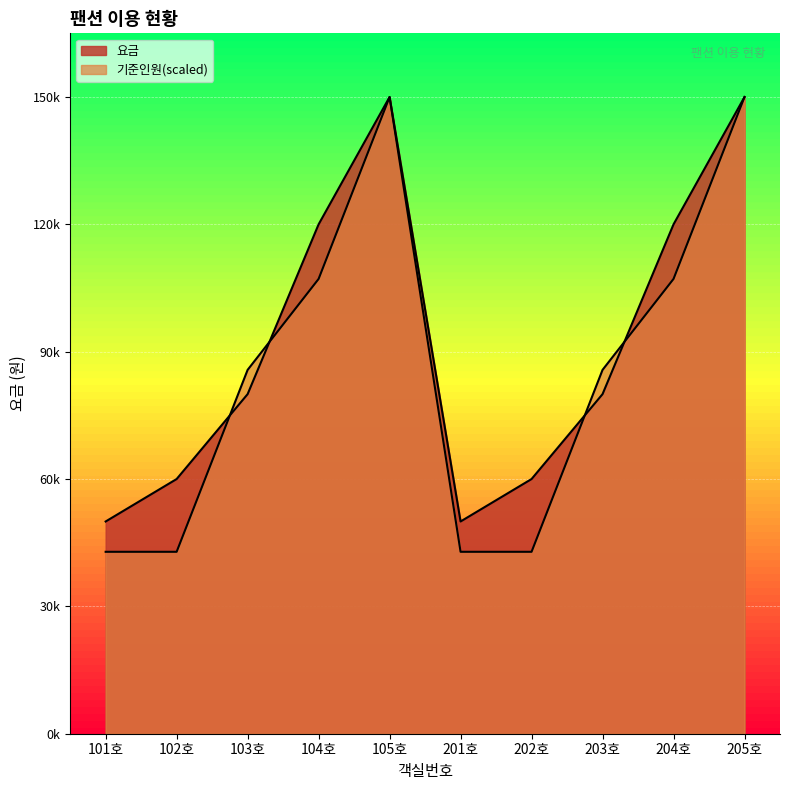

At which label is 기준인원 closest to 96428?

103호